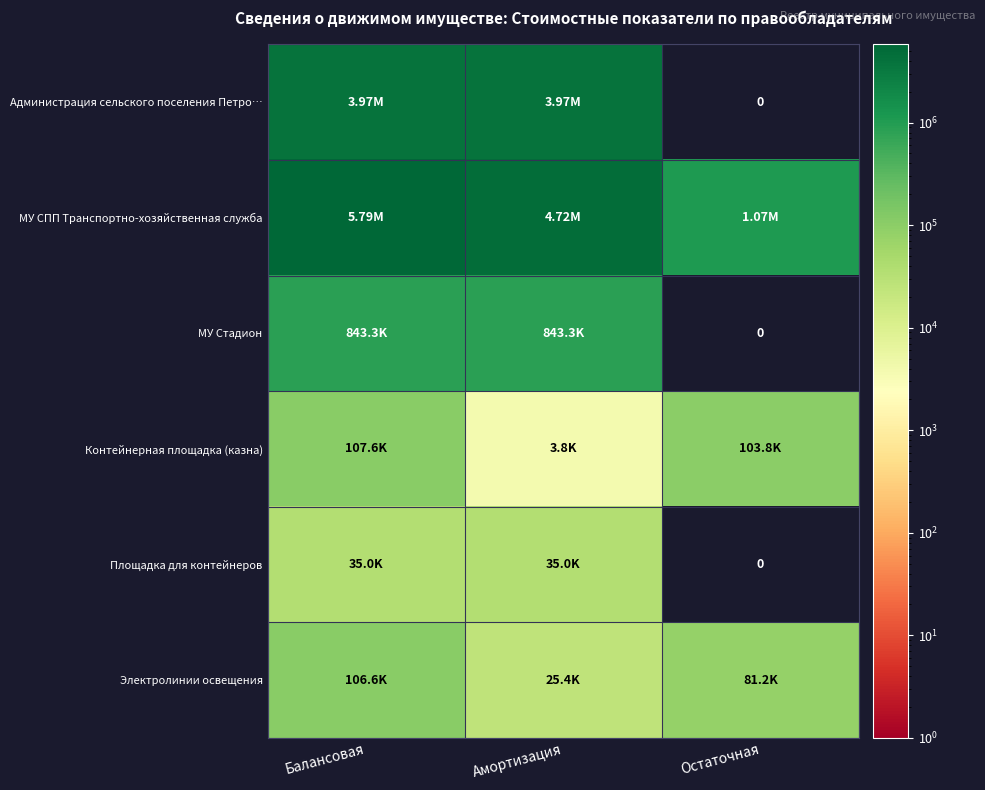

The value of Контейнерная площадка (казна) at Балансовая is 49994. True or false?

False